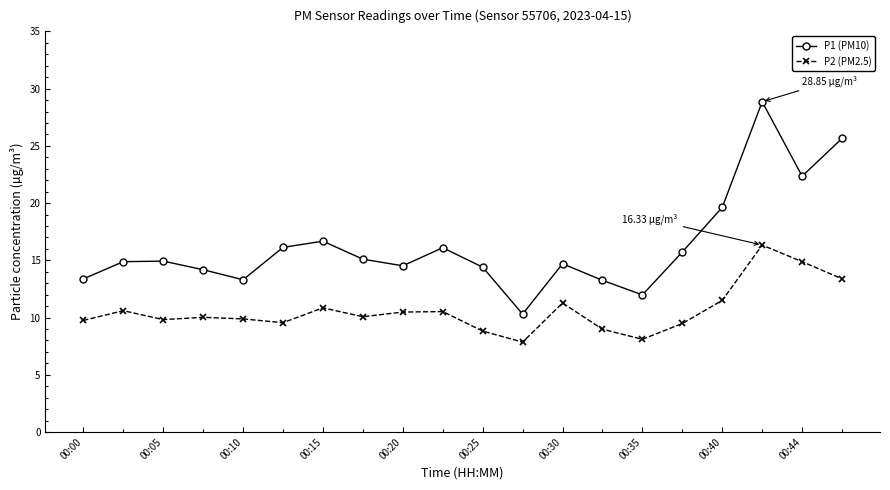

Which series has the largest total across all categories?

P1 (PM10)